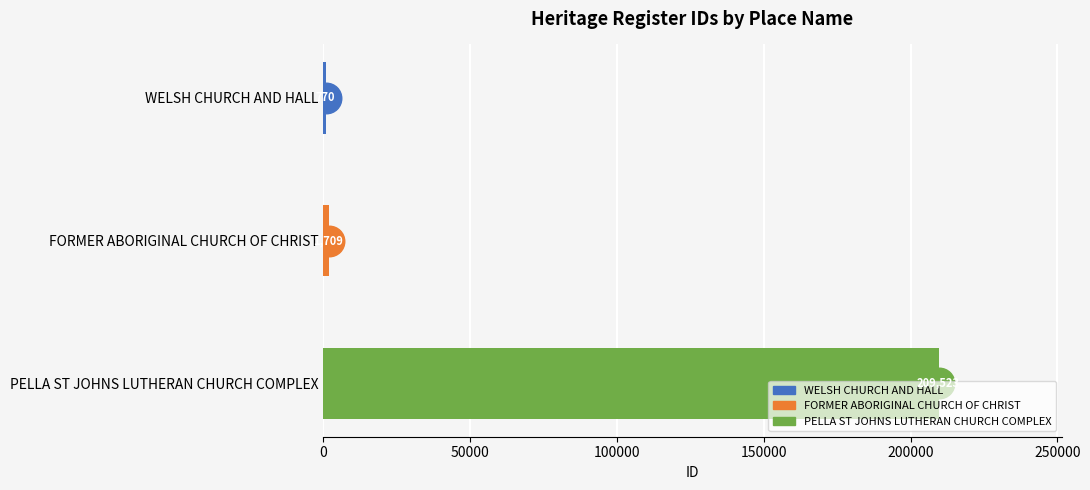

What is the sum of the values at WELSH CHURCH AND HALL and PELLA ST JOHNS LUTHERAN CHURCH COMPLEX?

210293